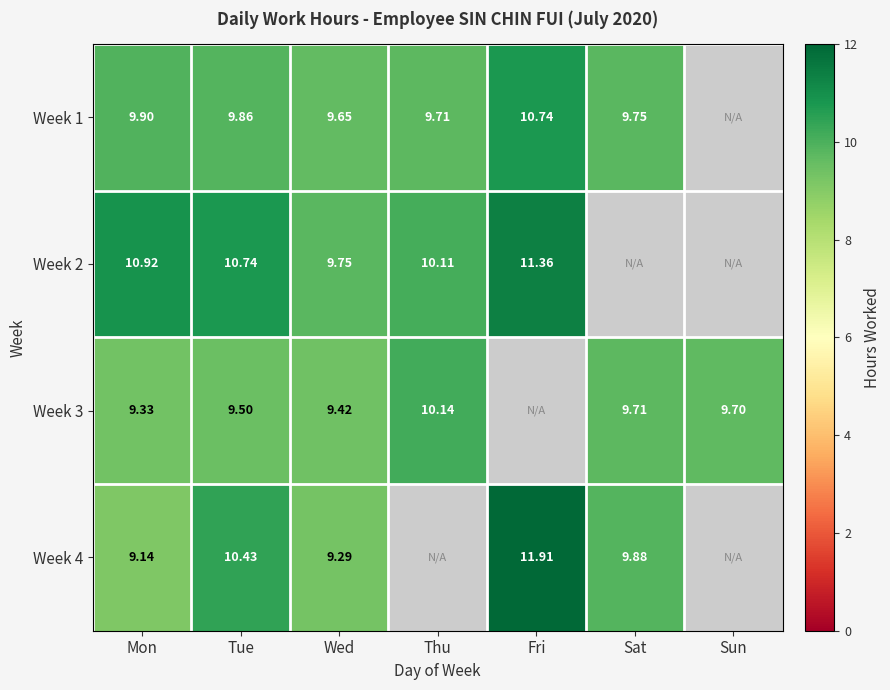

Between Mon and Wed, which series saw the biggest shift?

Week 2